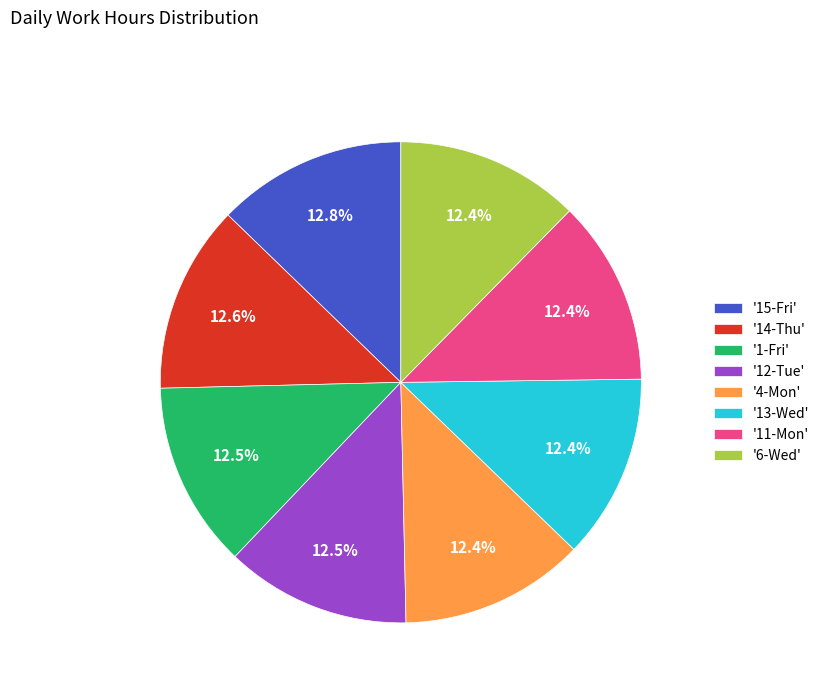

Combined, do '13-Wed' and '4-Mon' account for over 50%?

No